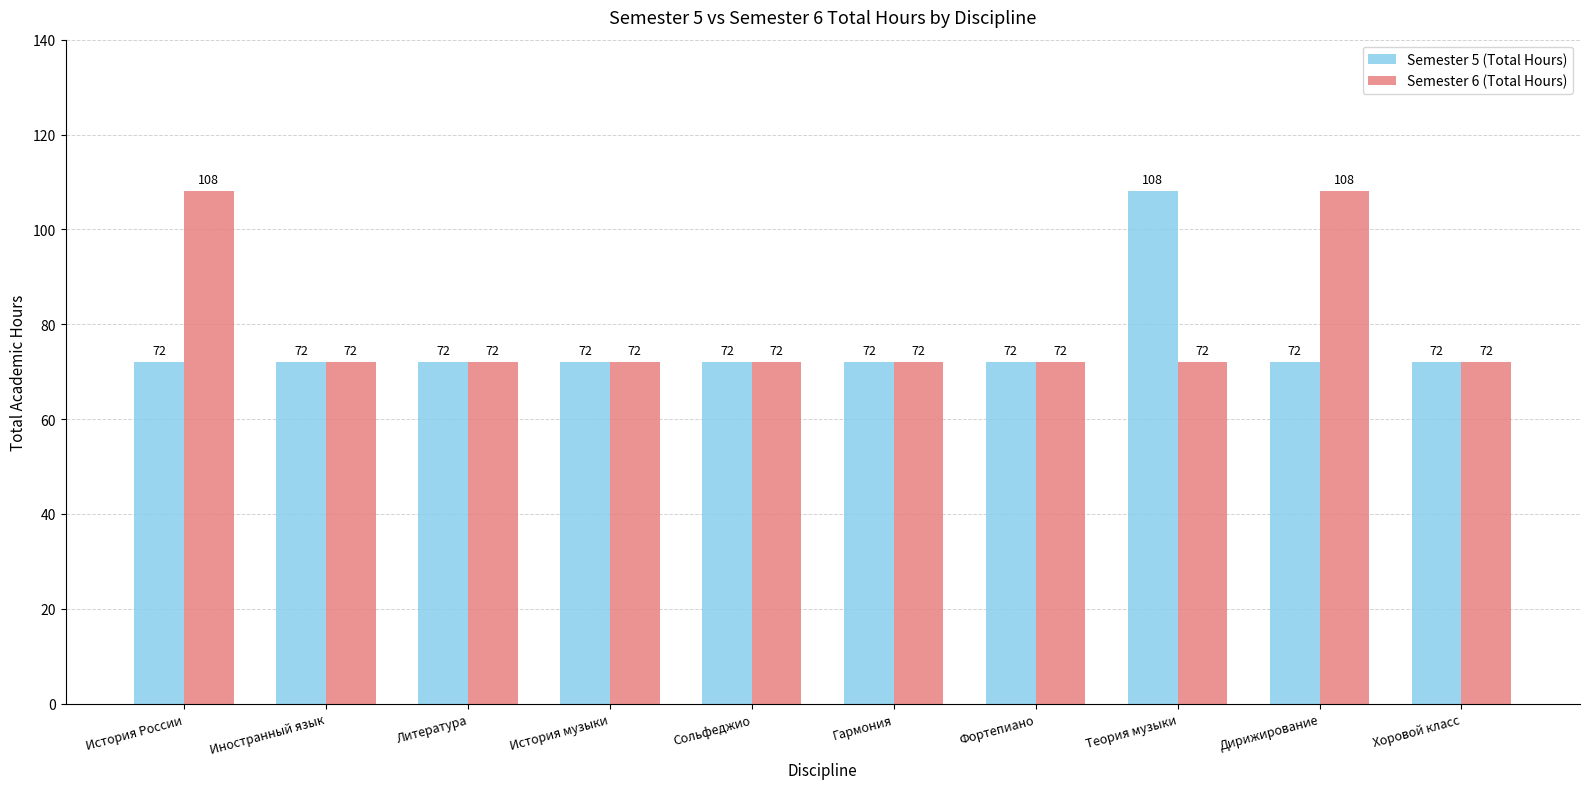

What is the difference between the maximum and minimum values in the Semester 6 (Total Hours) series?

36